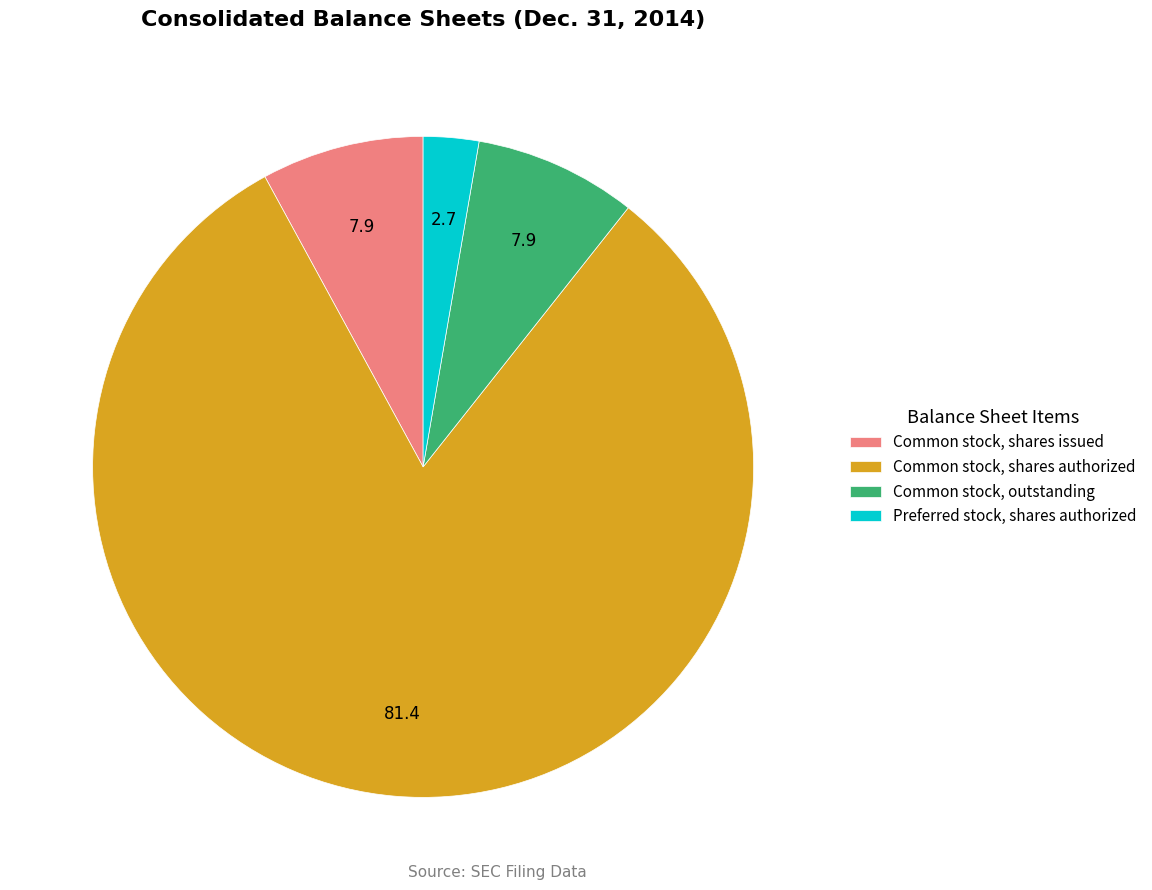

Is there any slice that represents more than half of the pie?

Yes